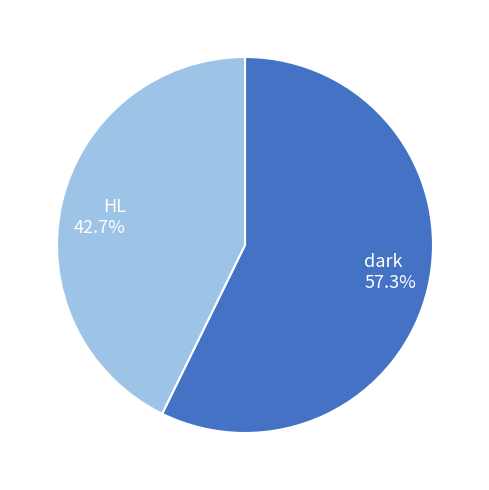

To the nearest percent, what portion does HL represent?

43%